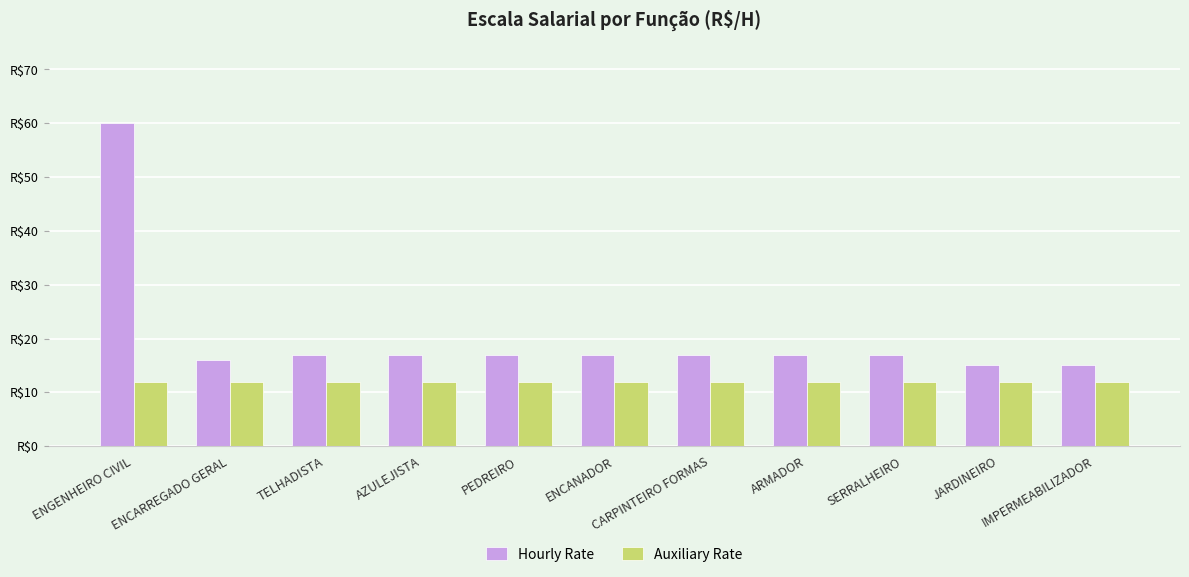

What is the highest value of the Auxiliary Rate series?

12